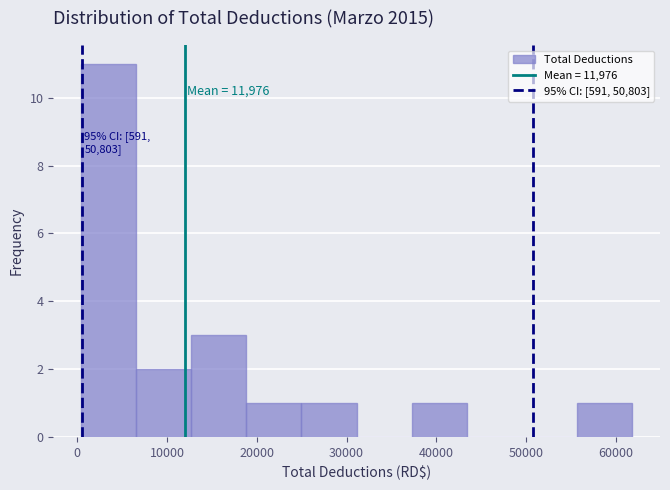

Over which range of the x-axis is the bar tallest?

0 to 7000